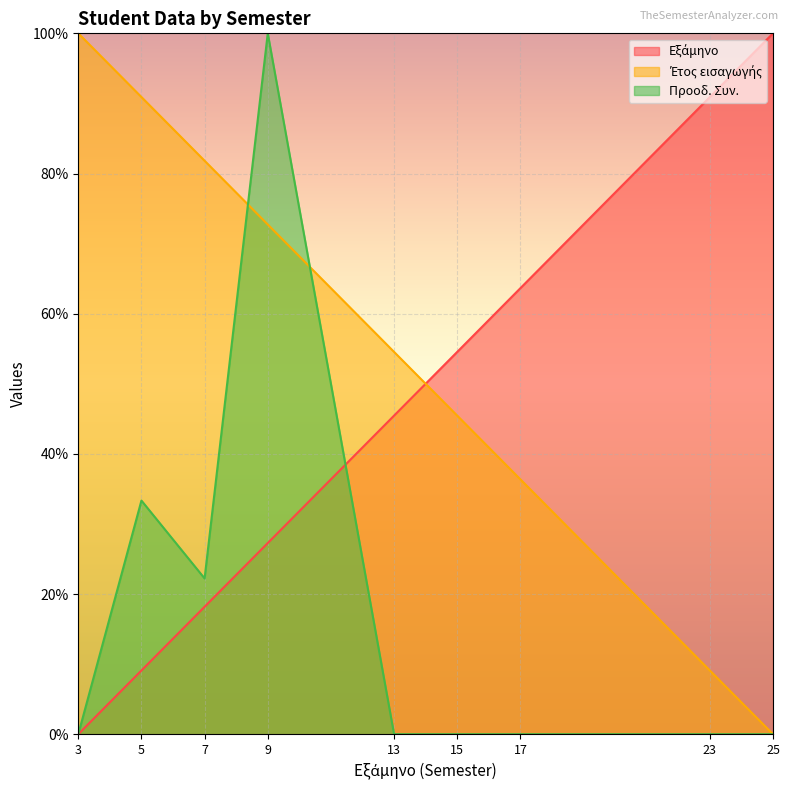

Reading left to right, extract all data points from this chart.

Εξάμηνο: 3=0.0	5=9.1	7=18.2	9=27.3	13=45.5	15=54.5	17=63.6	23=90.9	25=100.0
Έτος εισαγωγής: 3=100.0	5=90.9	7=81.8	9=72.7	13=54.5	15=45.5	17=36.4	23=9.1	25=0.0
Προοδ. Συν.: 3=0.0	5=33.3	7=22.2	9=100.0	13=0.0	15=0.0	17=0.0	23=0.0	25=0.0